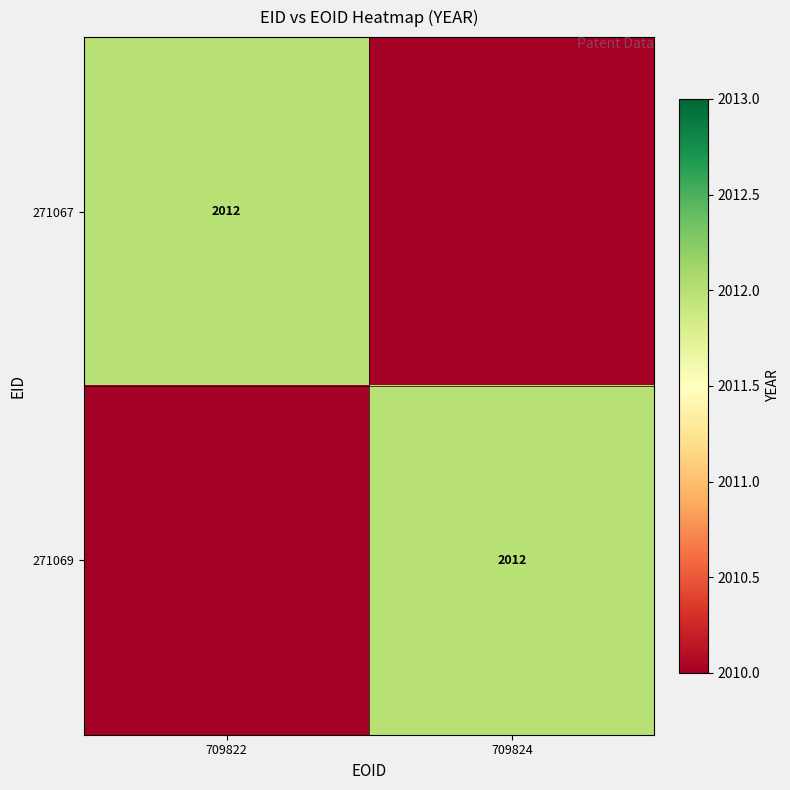

The 271067 series shows 3043 at 709822. True or false?

False